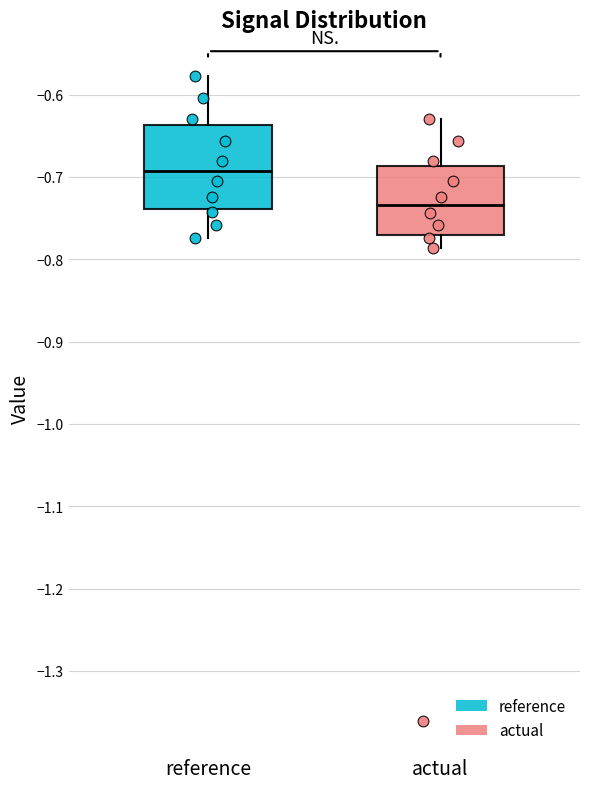

Which box's median line is the lowest?

actual